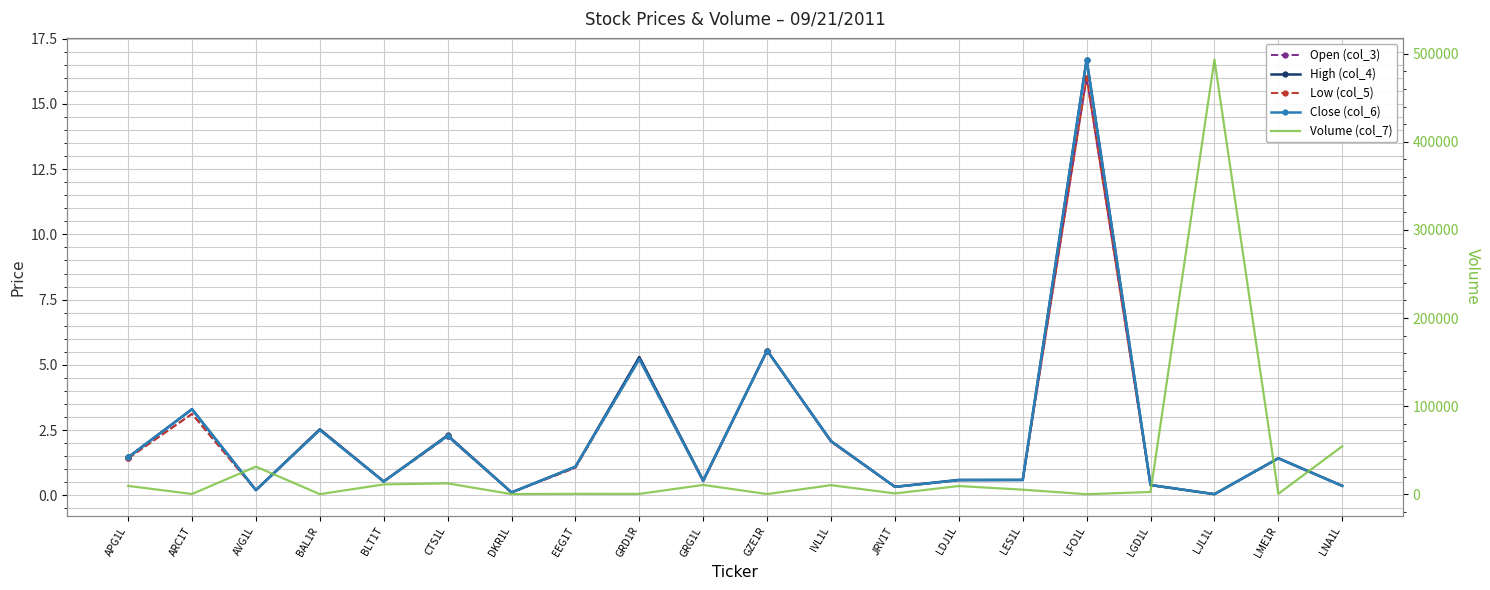

The value of Low (col_5) at GZE1R is 3.1. True or false?

False